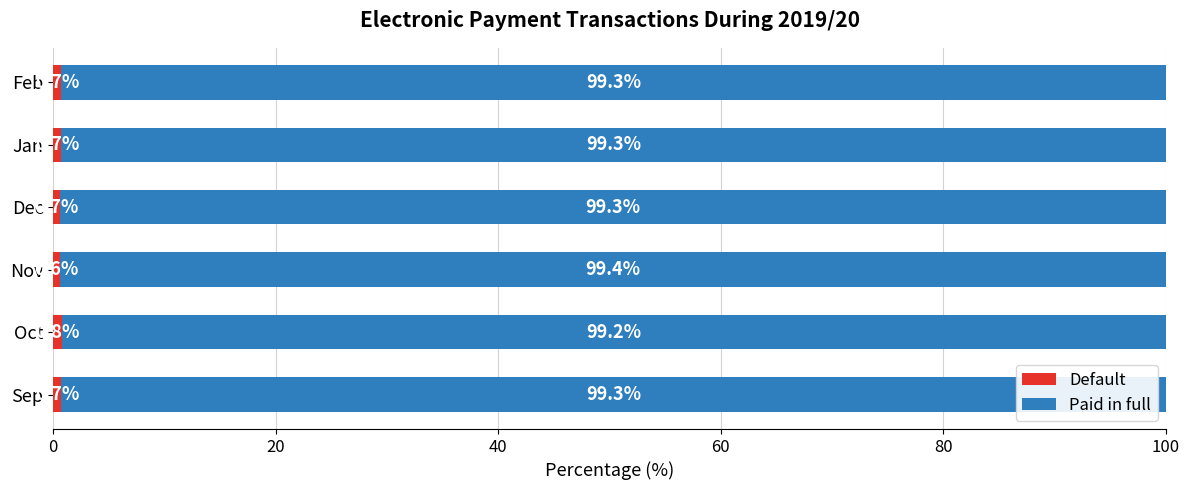

What is the total value across all series at Nov?

100.0